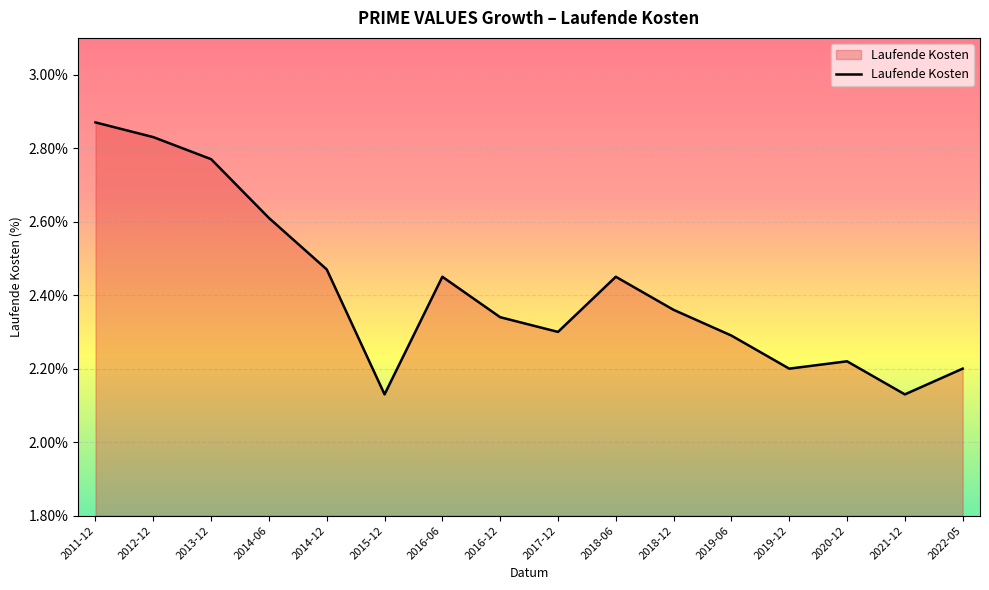

What is the change in value from 2013-12 to 2017-12?

-0.5